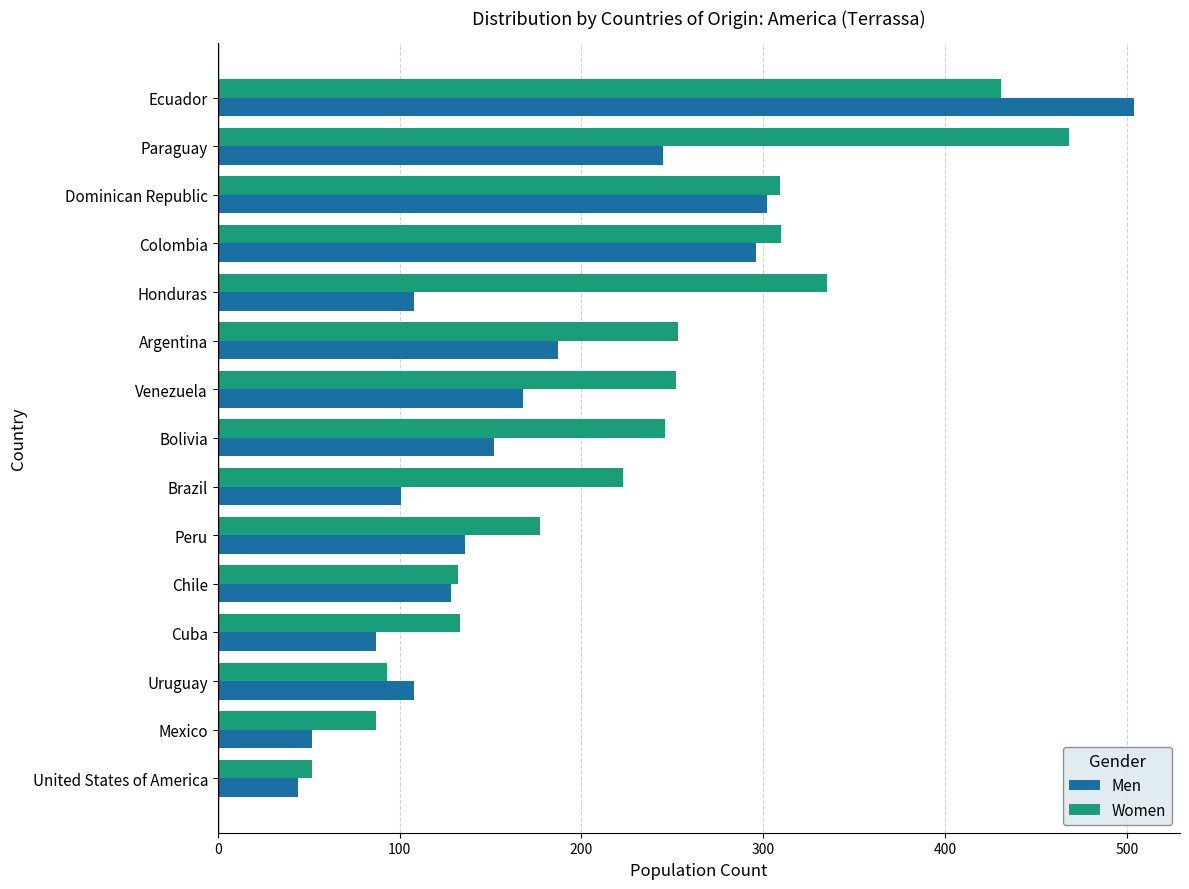

How many distinct data groups are displayed?

2